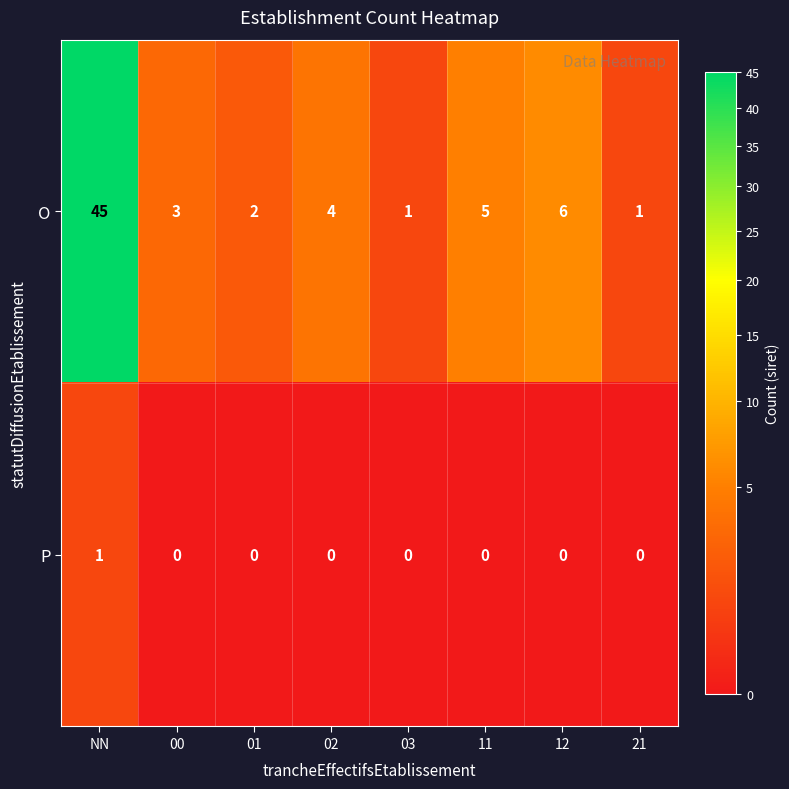

What is the total value across all series at 02?

4